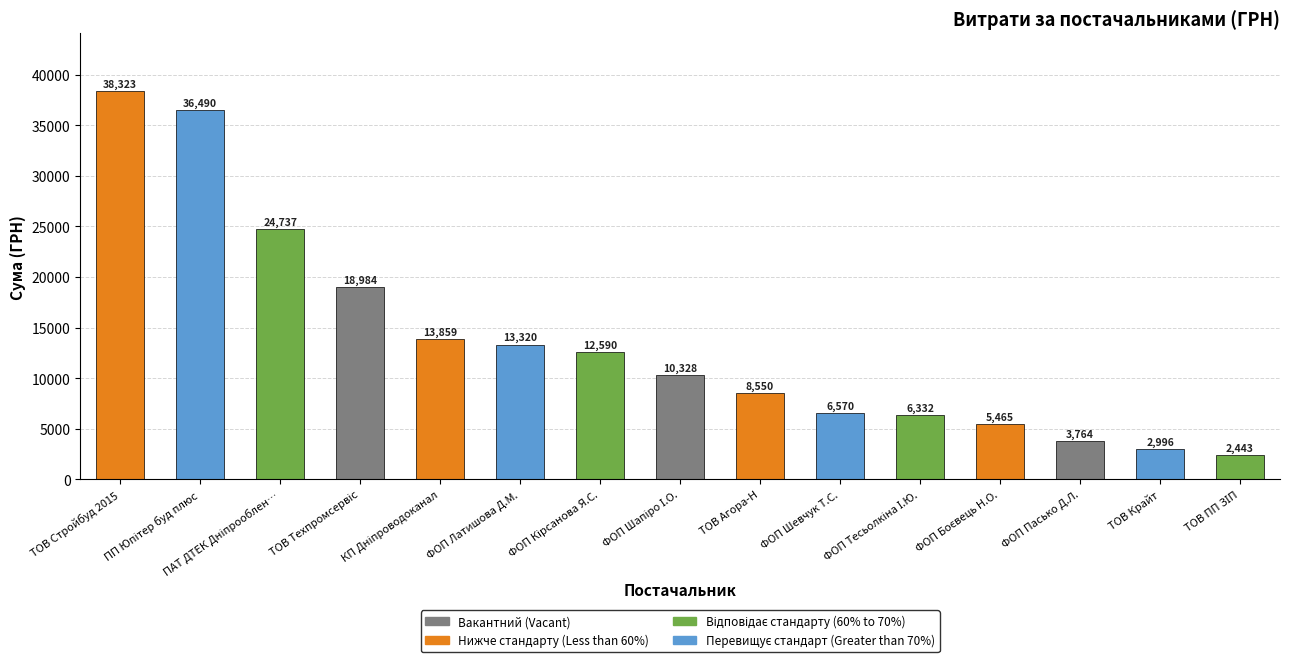

What is the label of the 10th bar from the left?

ФОП Шевчук Т.С.